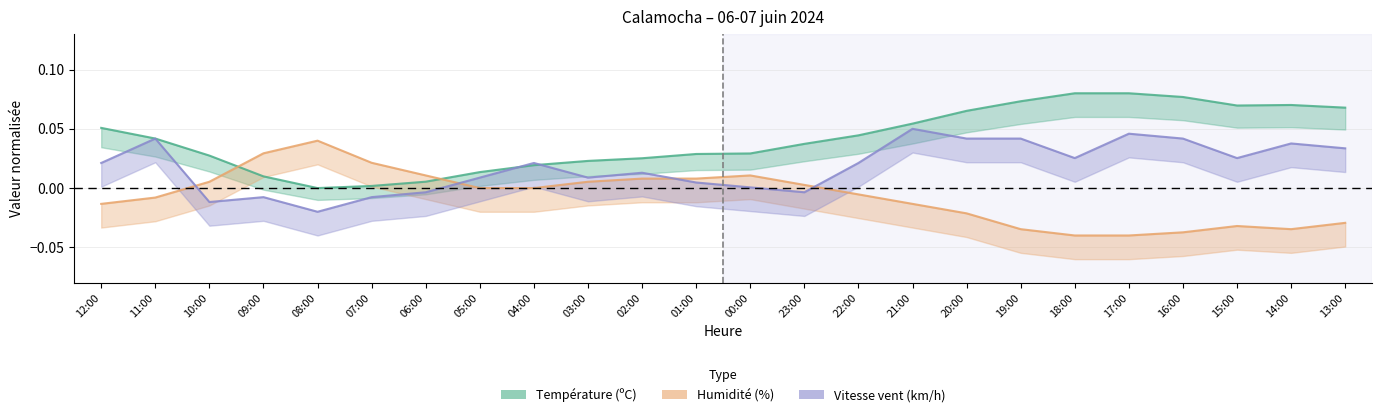

Which category has the highest value across all series?

18:00